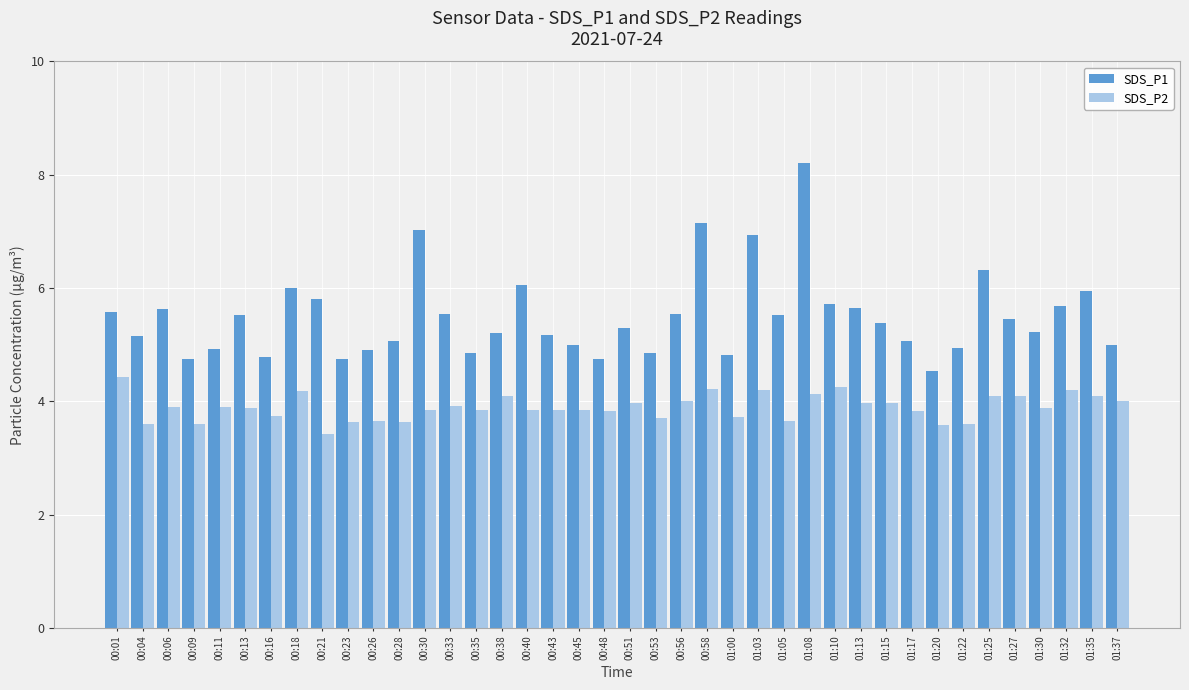

At which category is the sum across all series the highest?

01:08